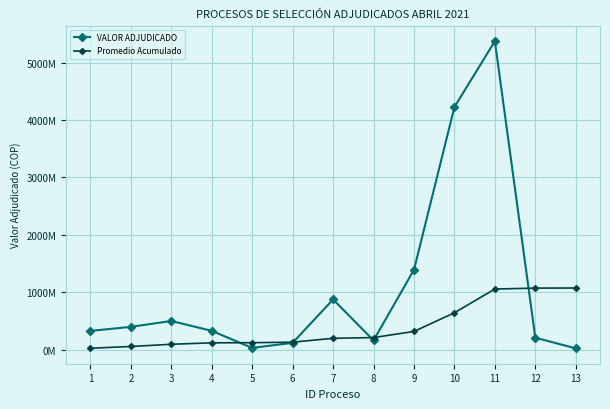

True or false: VALOR ADJUDICADO has more than 0 points higher than both neighbors.

True